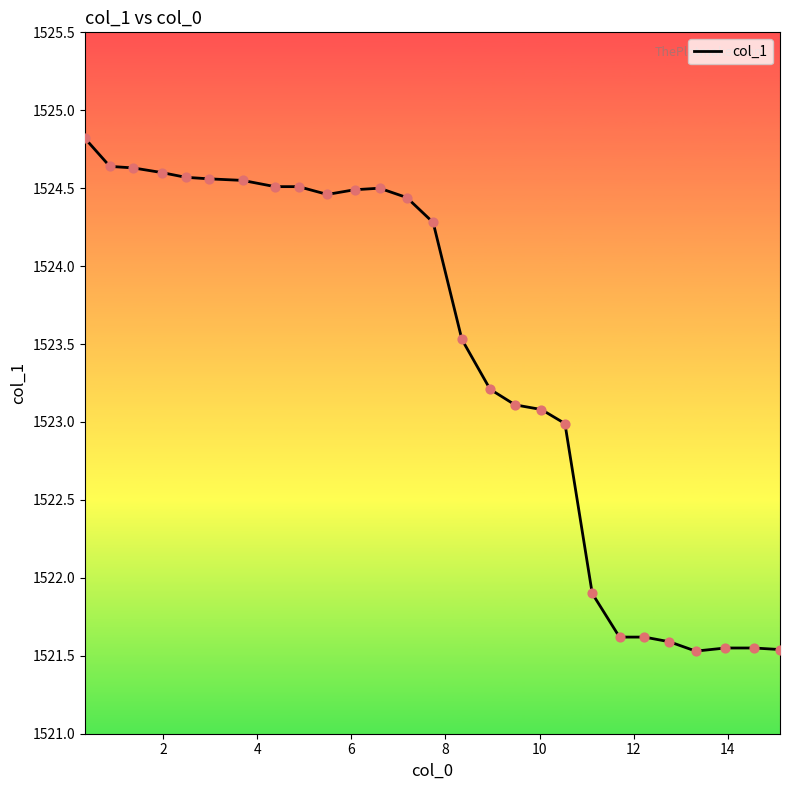

What is the difference between the maximum and minimum values?

3.3